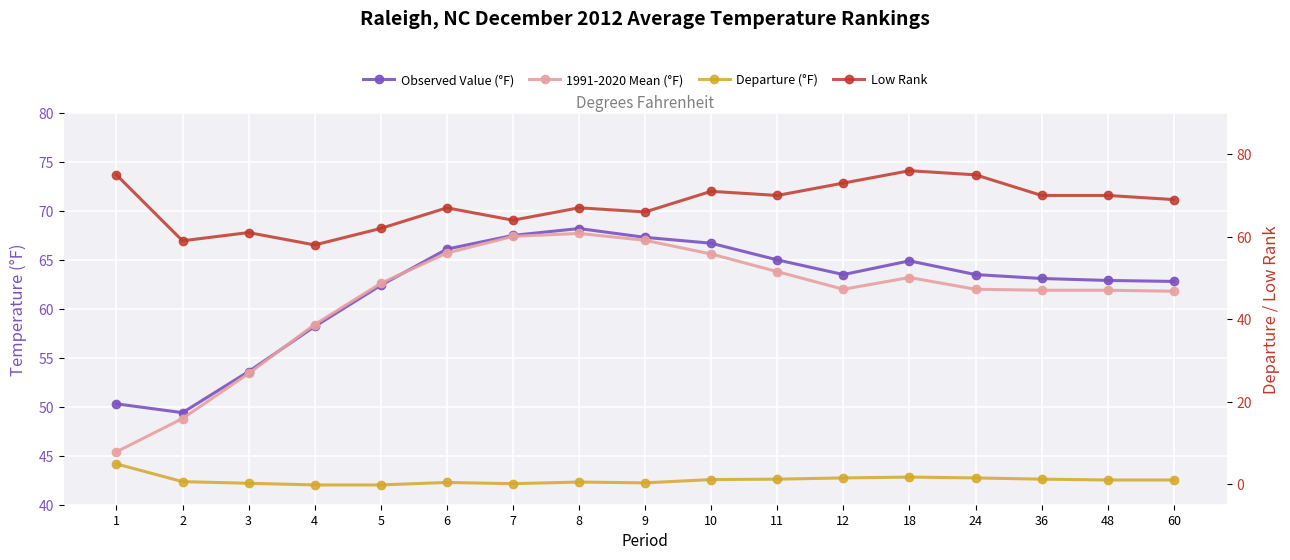

What is the sum of all Departure (°F) values?

16.8